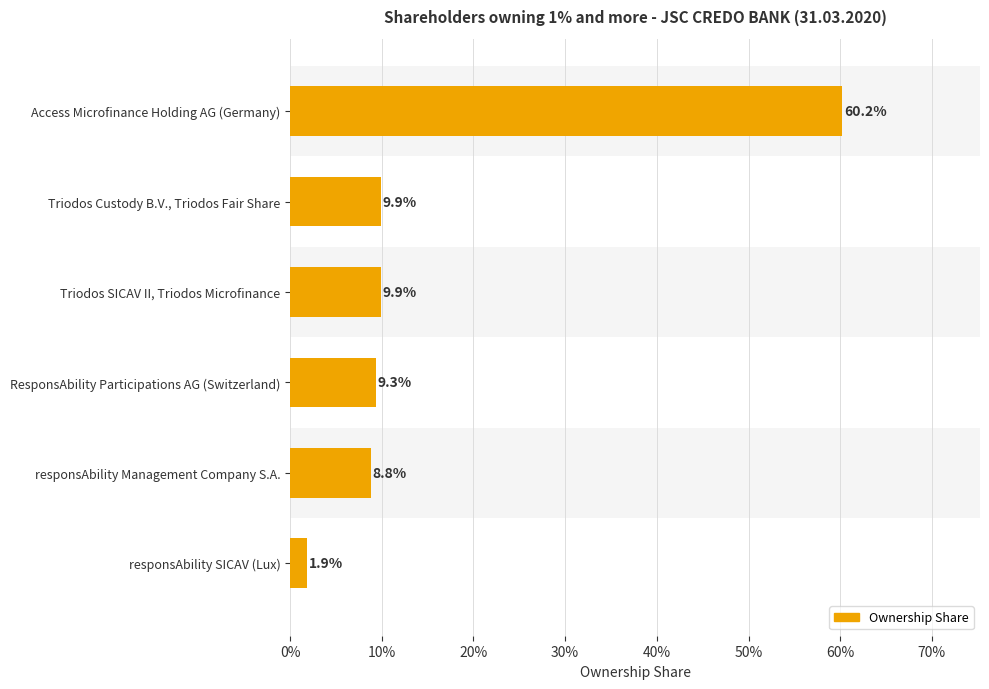

How many categories are shown in the chart?

6